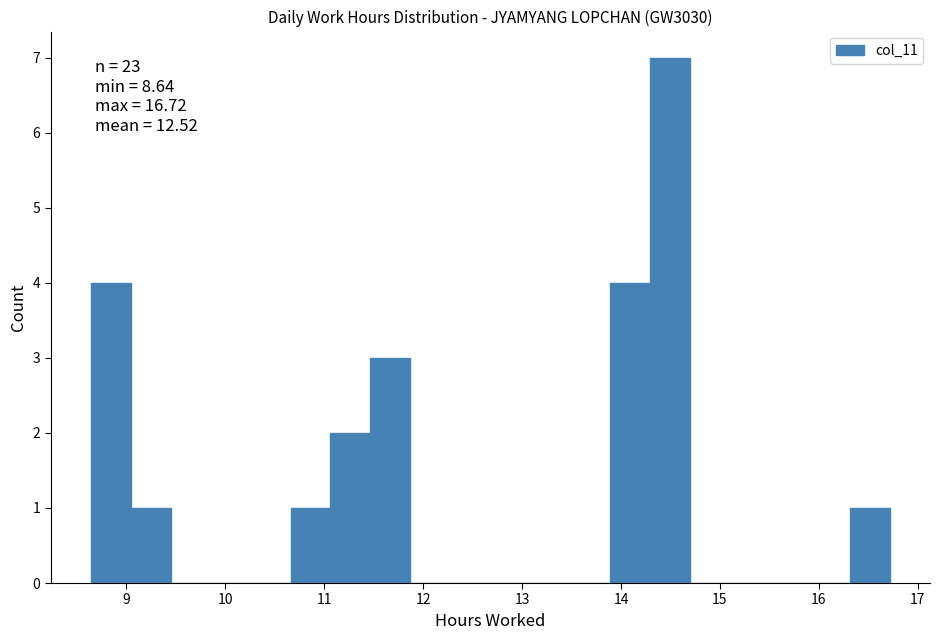

Over which range of the x-axis is the bar tallest?

14.3 to 14.7